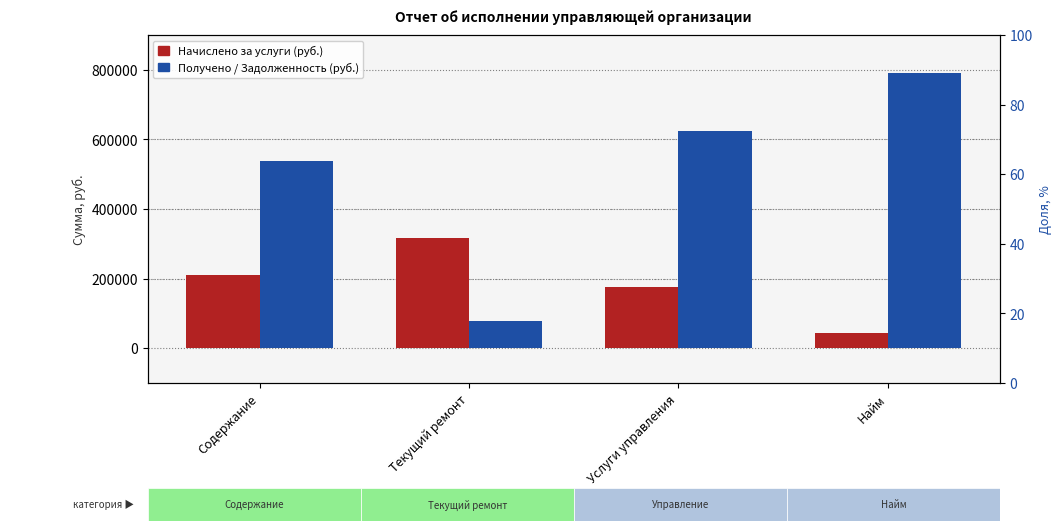

What is the value of the Начислено за услуги bar at the 2nd from the left?

317166.2